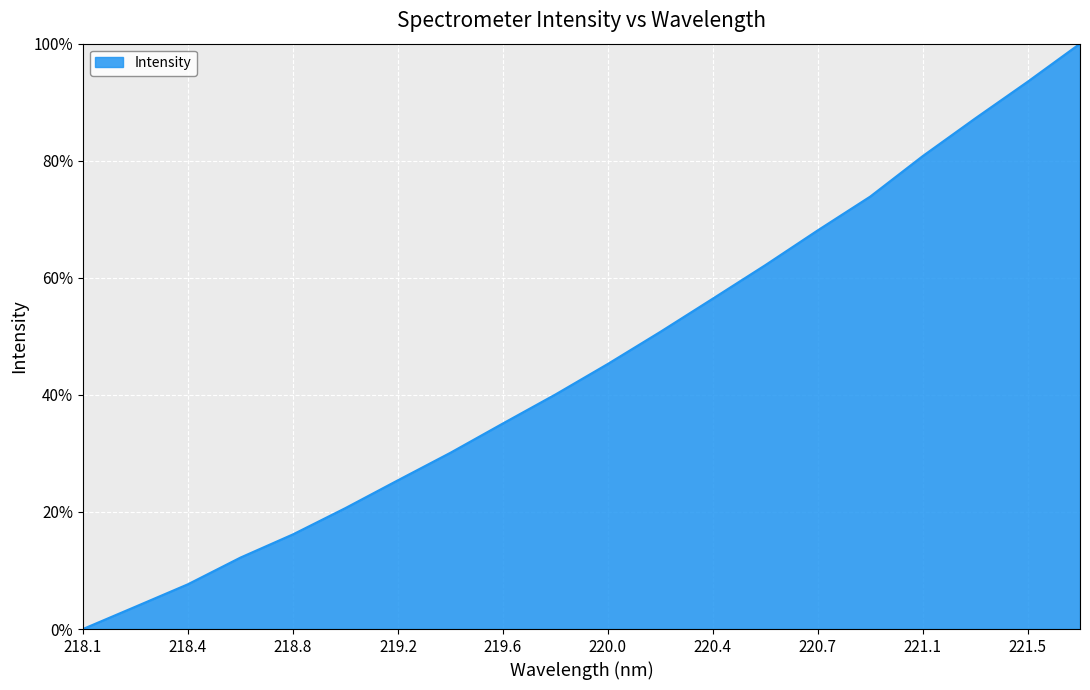

What is the difference between the maximum and minimum values?

100.0